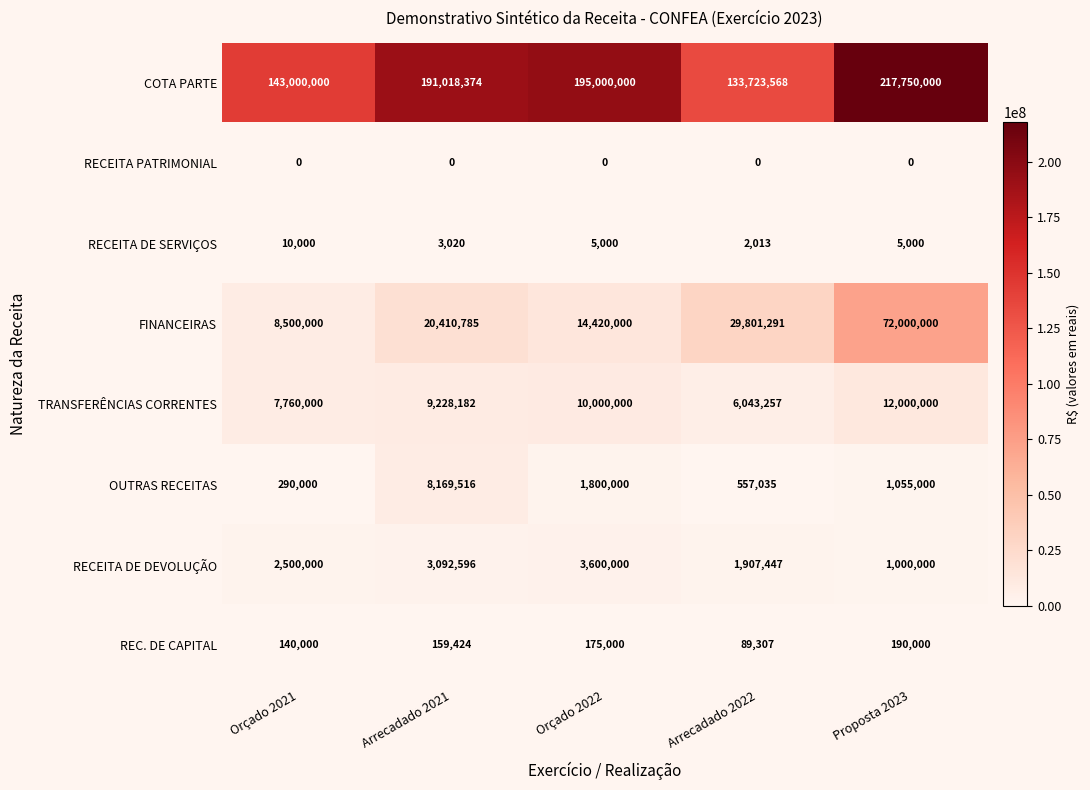

What is the average value of the COTA PARTE series?

176098388